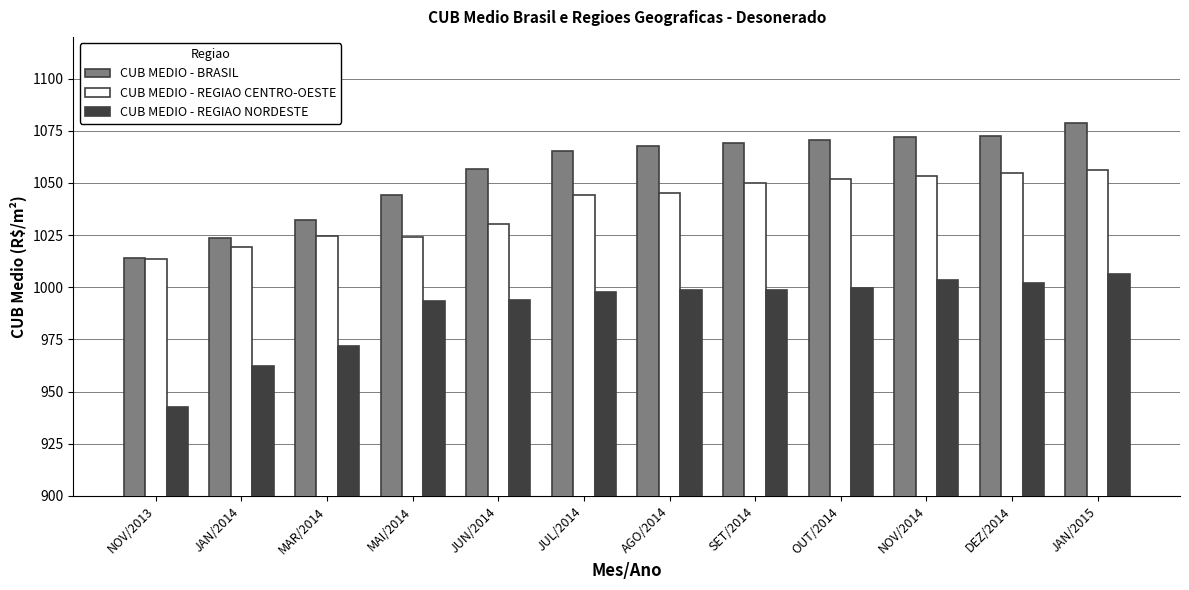

Which series has the largest total across all categories?

CUB MEDIO - BRASIL